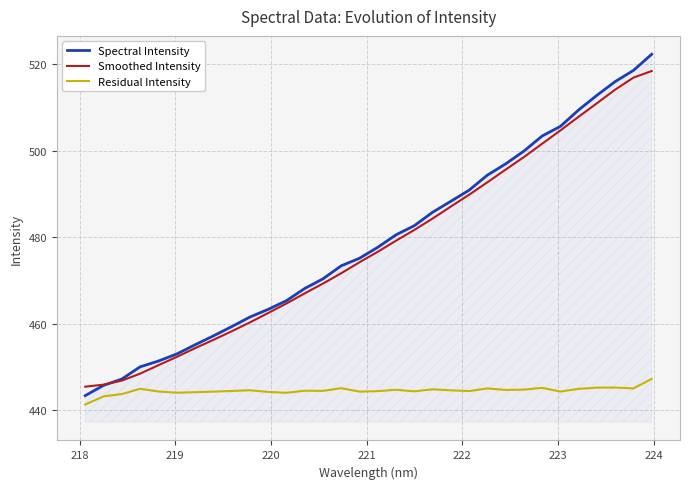

True or false: Residual Intensity and Smoothed Intensity intersect in this chart.

False